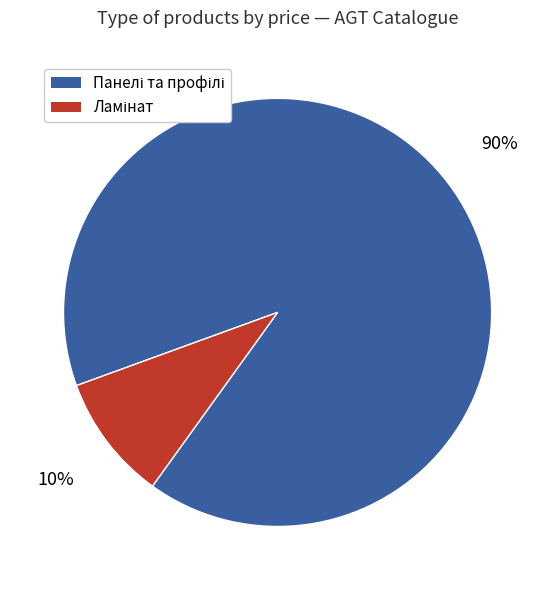

Is there a majority slice in this chart?

Yes